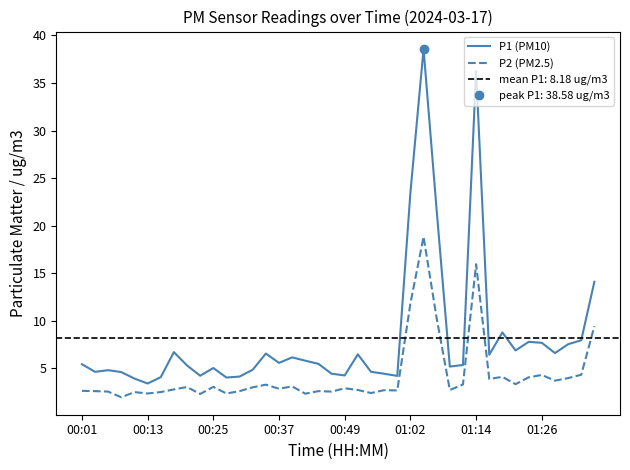

What is the difference between the P1 (PM10) values at 14 and 39?

7.5